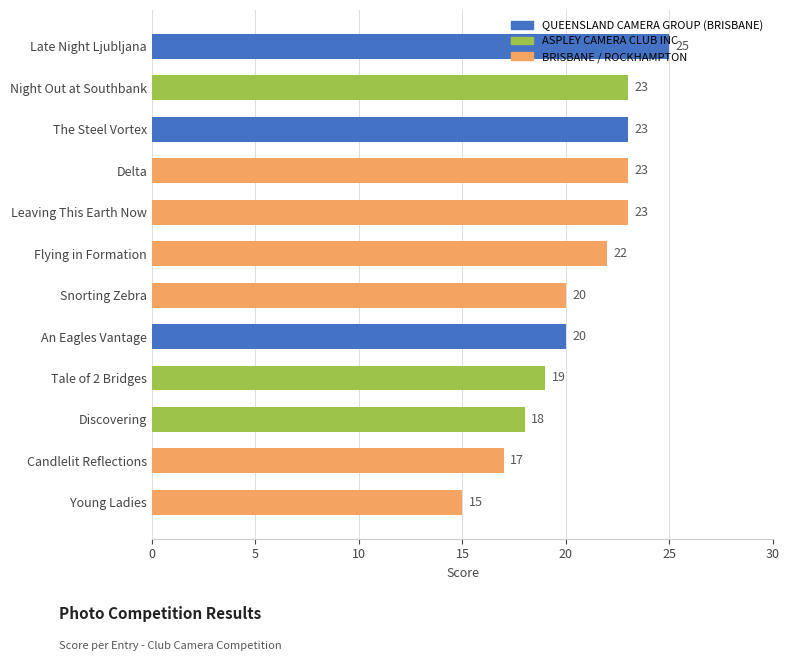

Are the bars horizontal?

Yes